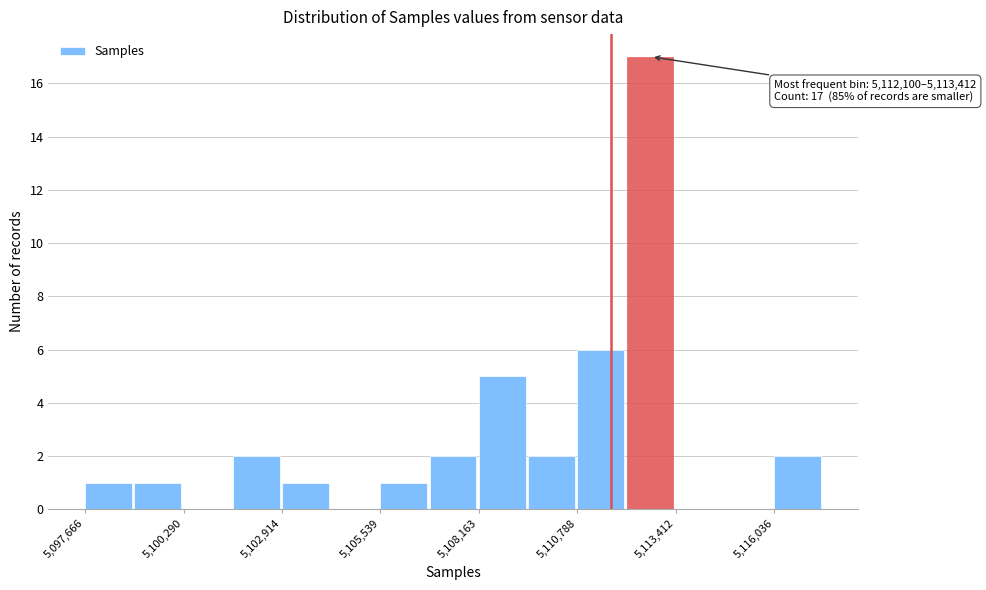

Read against the x-axis, roughly where is the centre of the tallest bar?

5112500